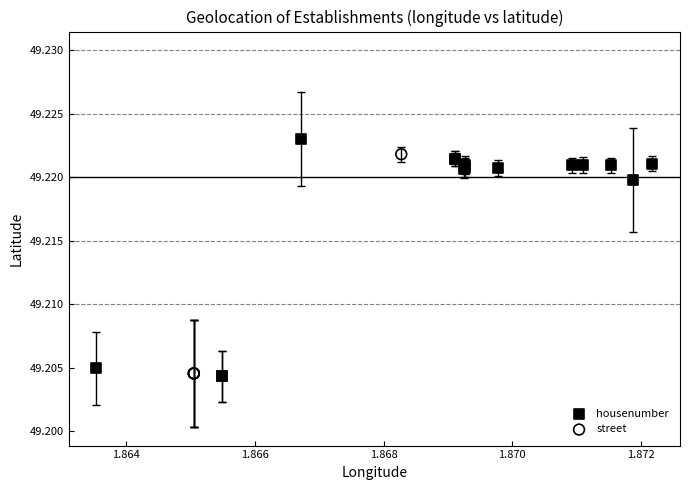

What are all the series names shown in the legend?

housenumber, street